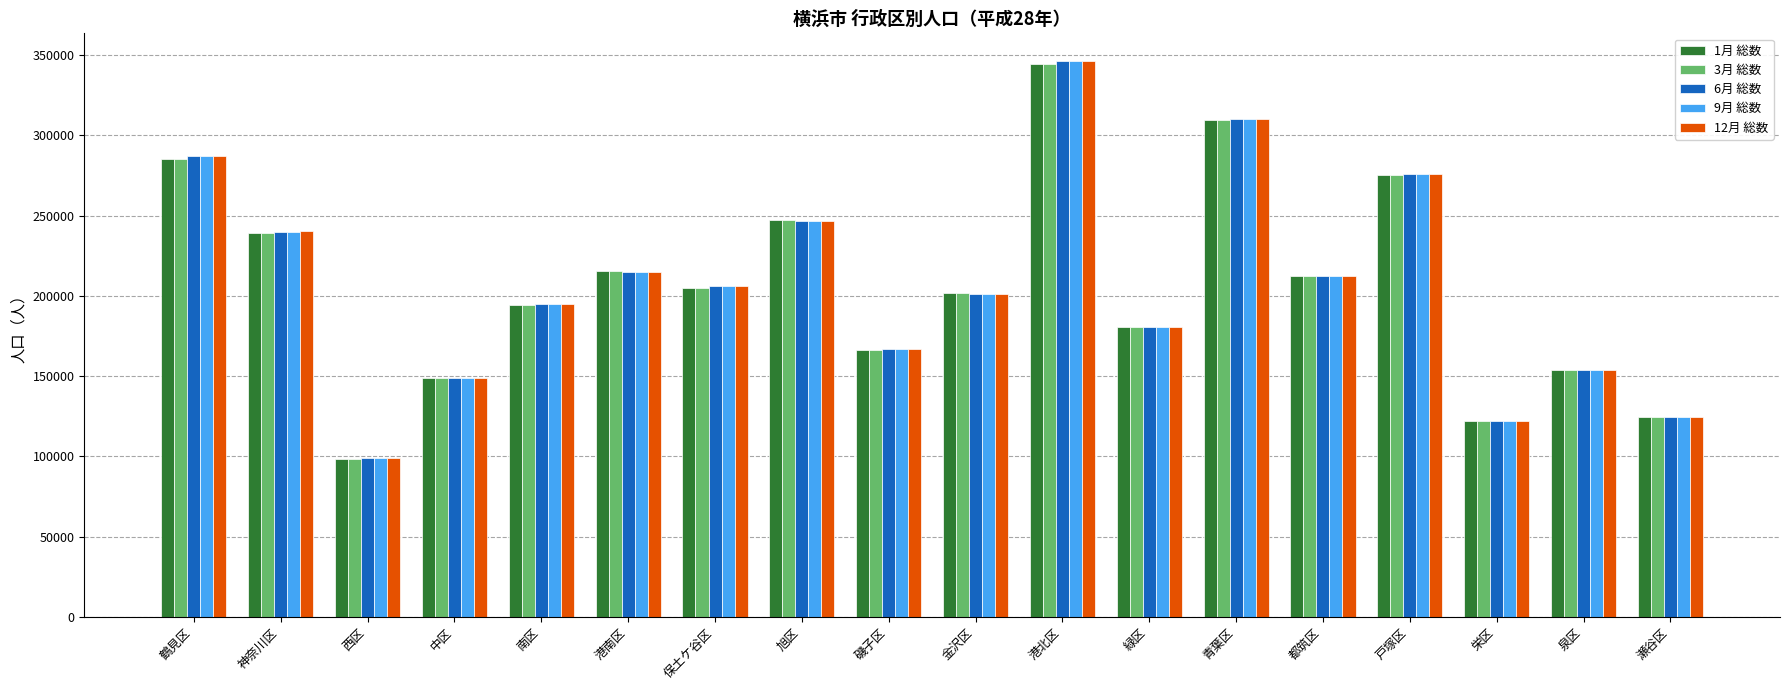

Which series has the largest range (max minus min)?

6月 総数